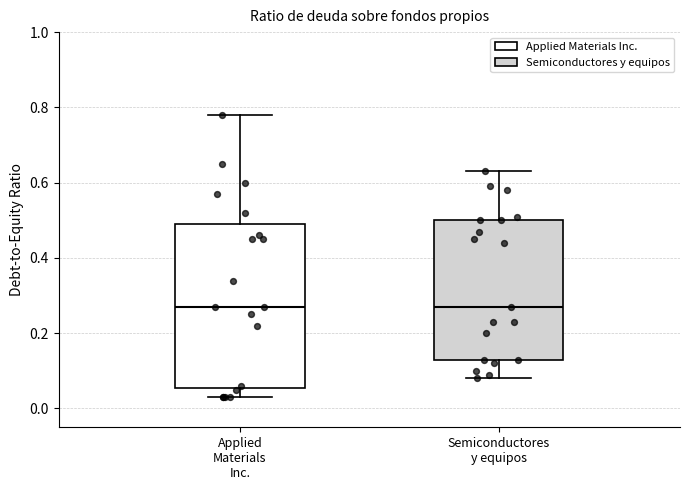

Reading left to right, transcribe this box plot: for each box, give where its median line is, the range the box spans, and where its two whiskers end, as read against the y-axis. The values are not printed on the chart, so give them approximately, as read against the axis.

Applied Materials Inc.: median 0.28, box 0.06 to 0.50, whiskers 0.04 to 0.78
Semiconductores y equipos: median 0.28, box 0.14 to 0.50, whiskers 0.08 to 0.64